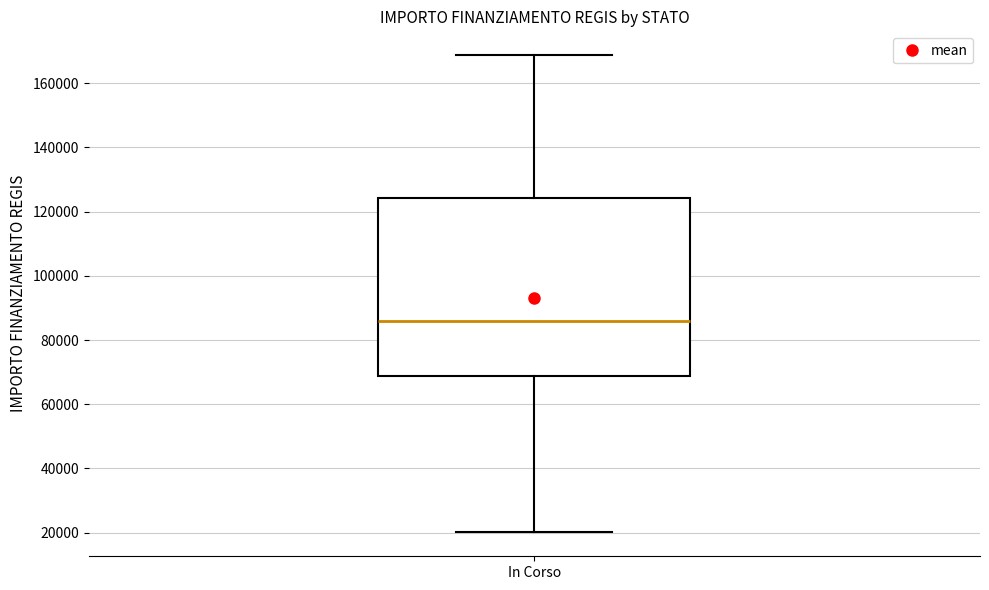

Transcribe this box plot: give where the median line is, the range the box spans, and where the two whiskers end, as read against the y-axis. The values are not printed on the chart, so give them approximately, as read against the axis.

median 86000, box 68000 to 124000, whiskers 20000 to 168000